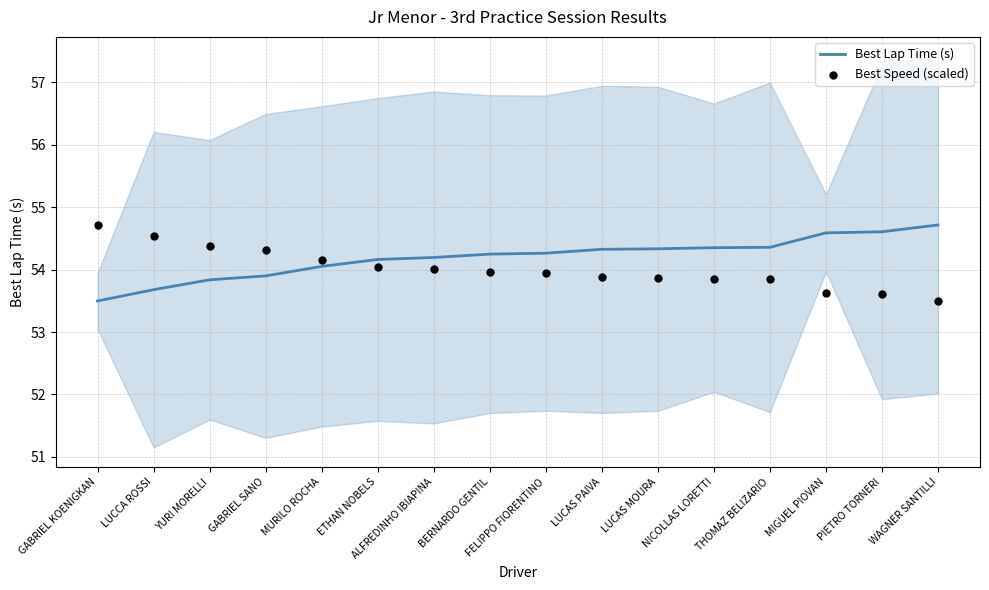

Is the value of Best Speed (scaled) at LUCCA ROSSI greater than the value of Best Lap Time (s) at NICOLLAS LORETTI?

Yes